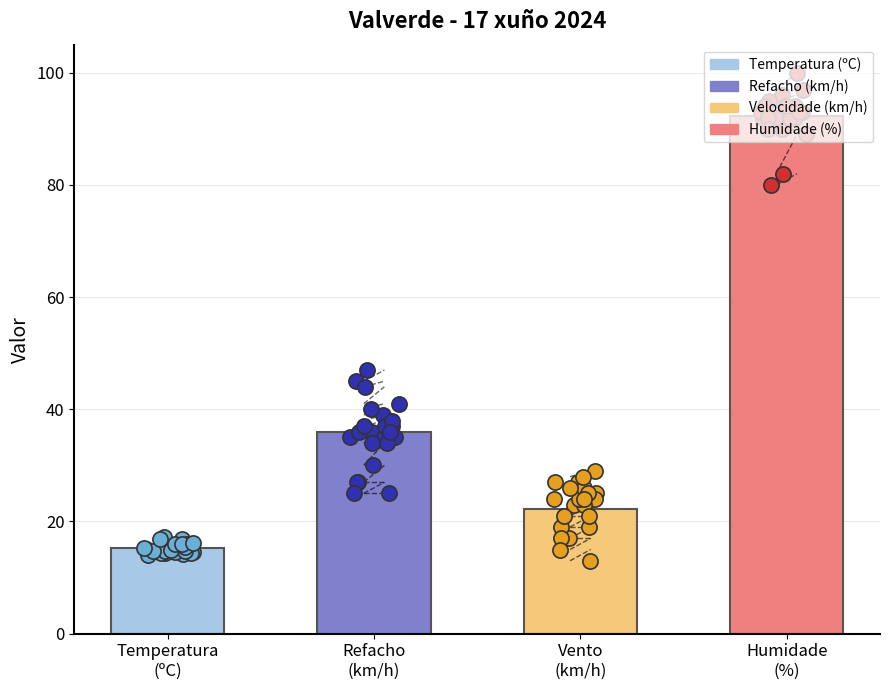

Which series contains the highest Y value?

Humidade (%)